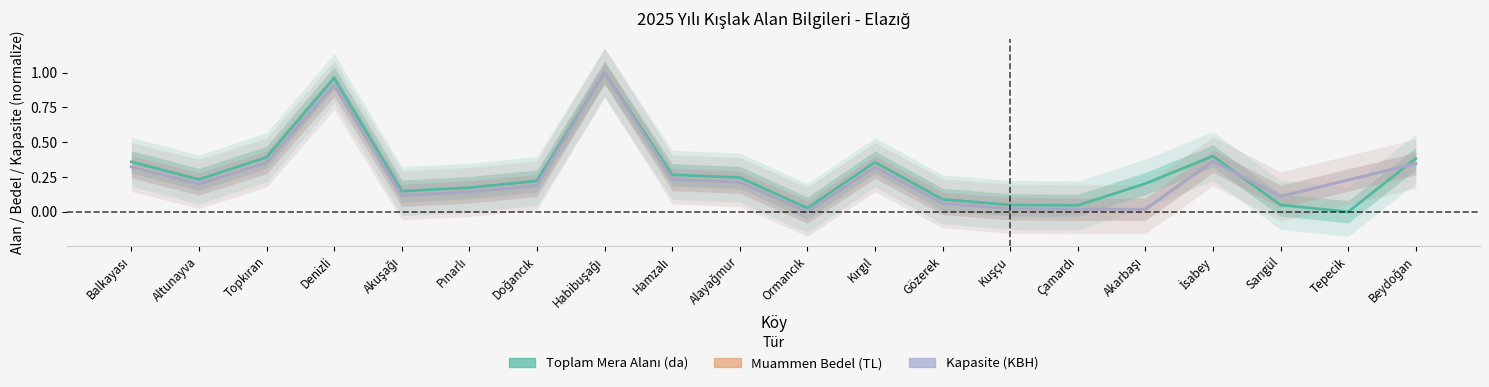

What is the difference between the highest and lowest values at Sarıgül?

0.1